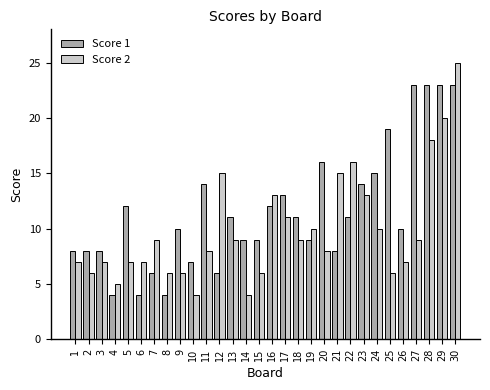

How many bars are there in each group?

2